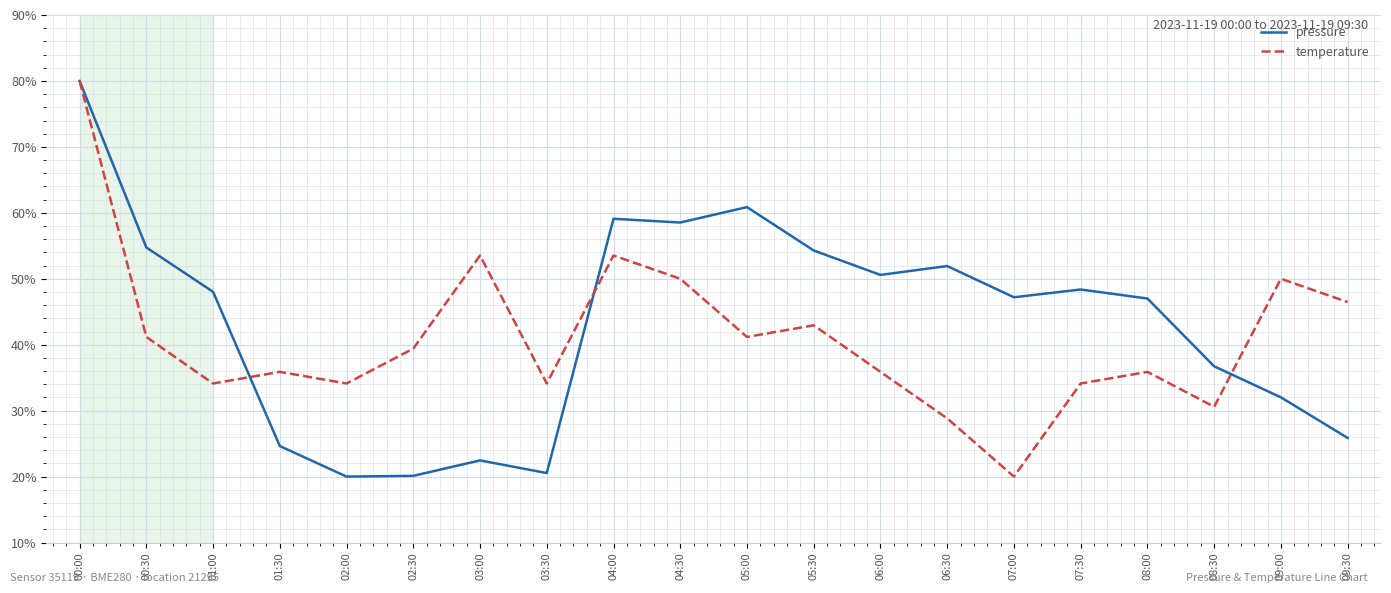

Where is the first local maximum for temperature?

01:30